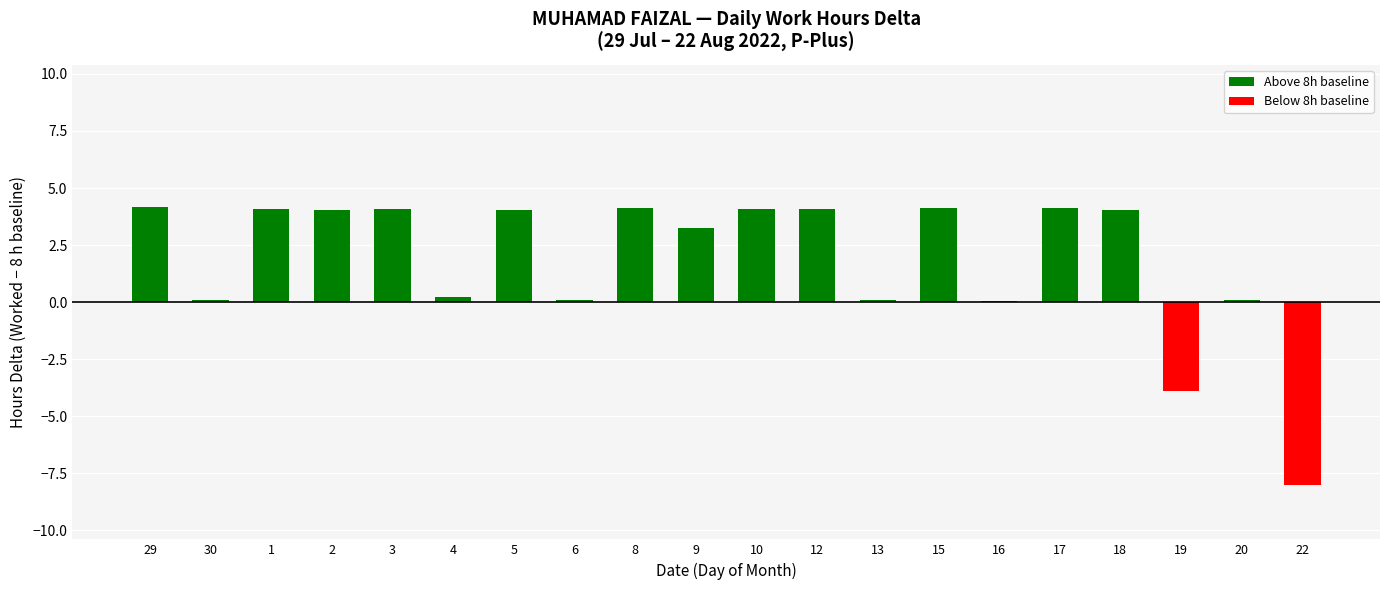

What is the sum of the values at 18 and 3?

8.1